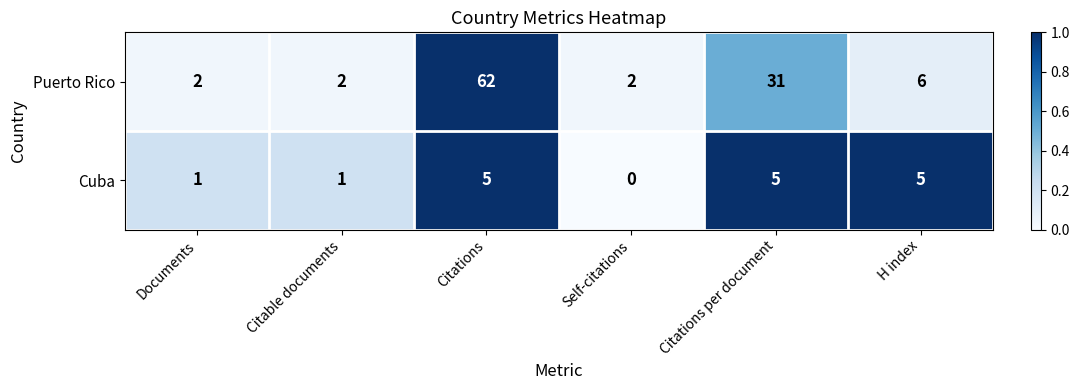

The Puerto Rico series shows 20 at Citations per document. True or false?

False